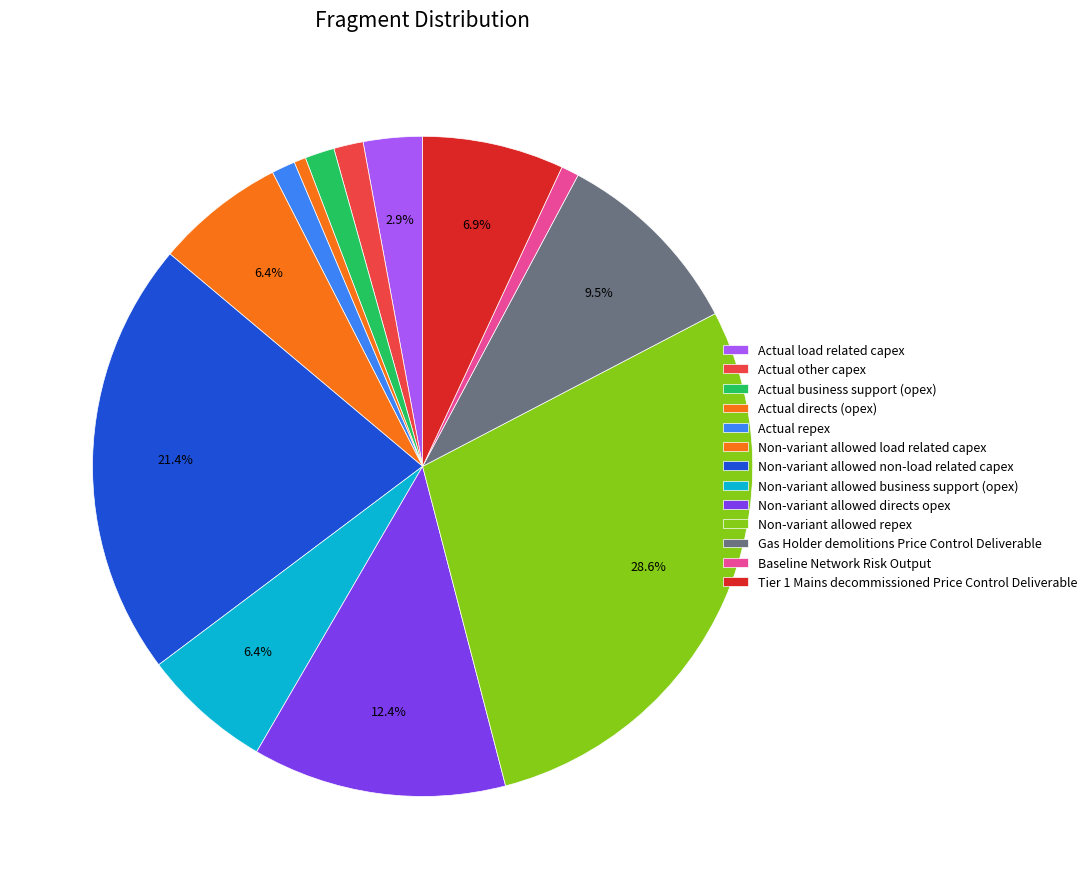

Which slice is the largest?

Non-variant allowed repex